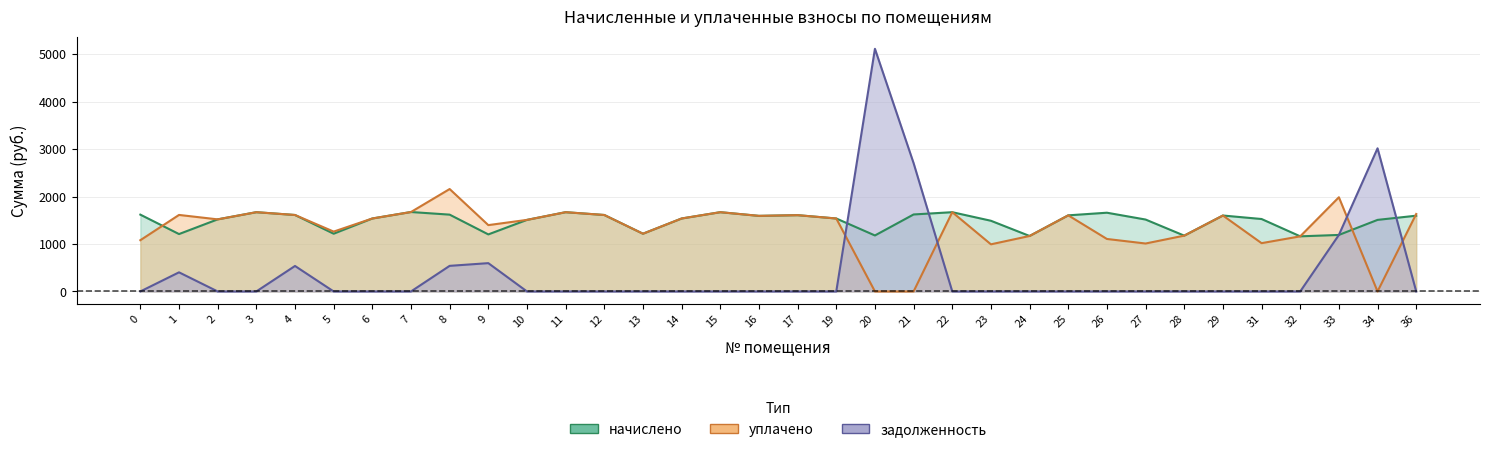

Which series has the largest total across all categories?

начислено